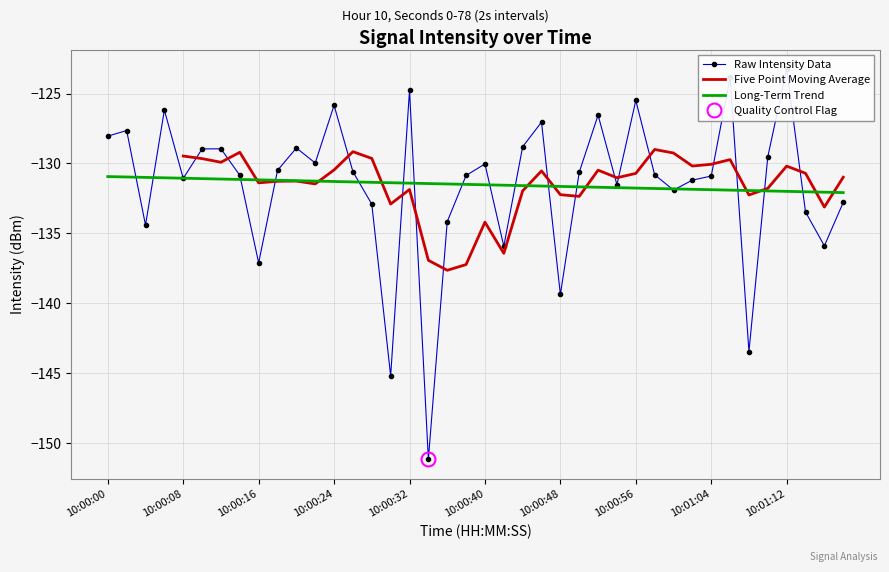

The Five Point Moving Average series shows -134.2 at 10:00:40. True or false?

True